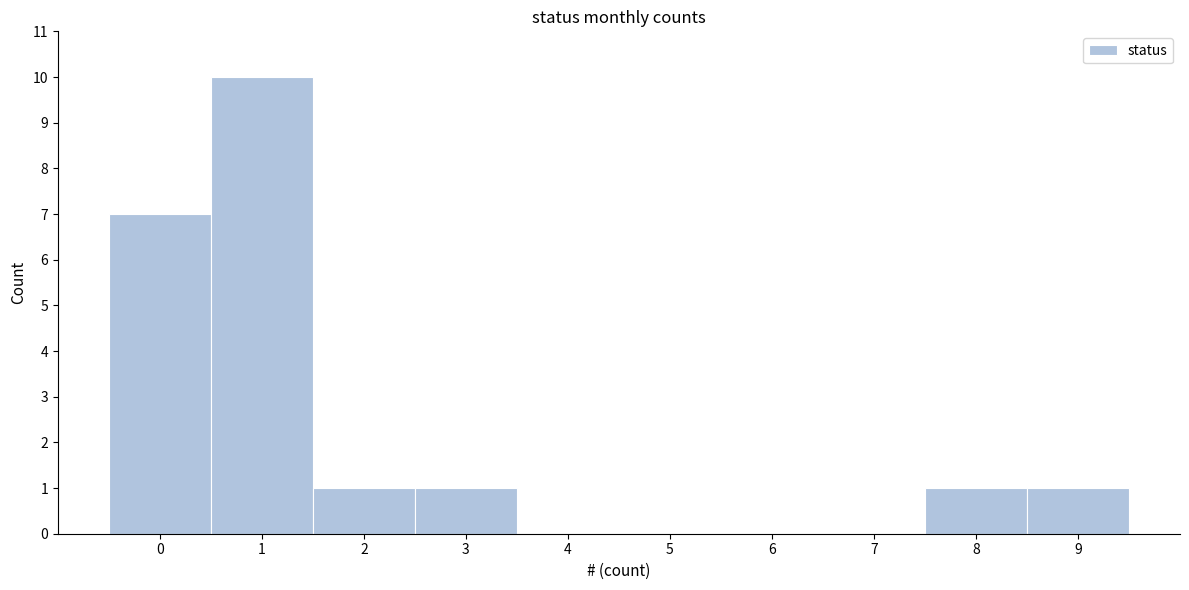

Reading left to right, list every bar in this chart as the range it spans on the x-axis followed by its height. The values are not printed on the chart, so give them approximately, as read against the axis.

-0.5 to 0.5: 7
0.5 to 1.5: 10
1.5 to 2.5: 1
2.5 to 3.5: 1
3.5 to 4.5: 0
4.5 to 5.5: 0
5.5 to 6.5: 0
6.5 to 7.5: 0
7.5 to 8.5: 1
8.5 to 9.5: 1